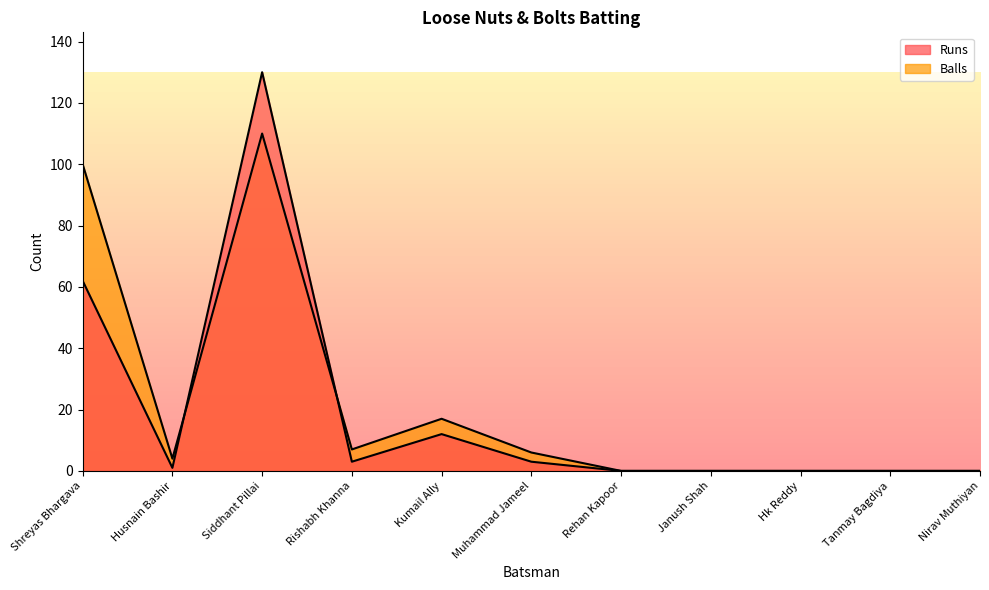

At which category is the sum across all series the highest?

Siddhant Pillai